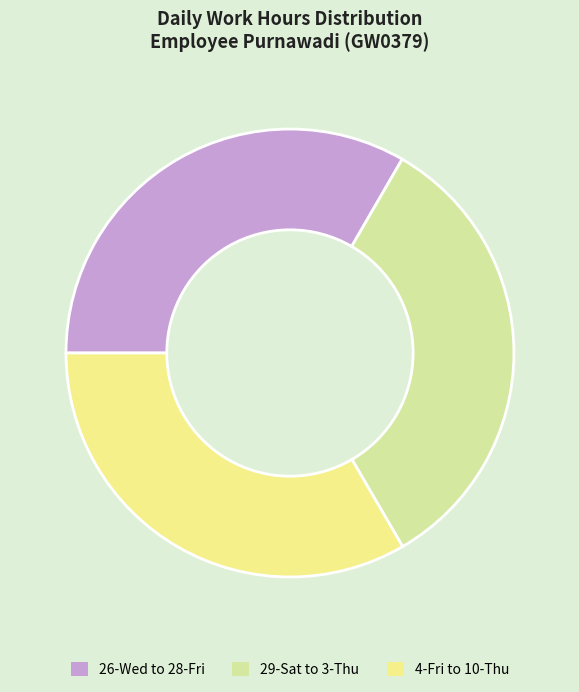

How many slices are in this pie chart?

3